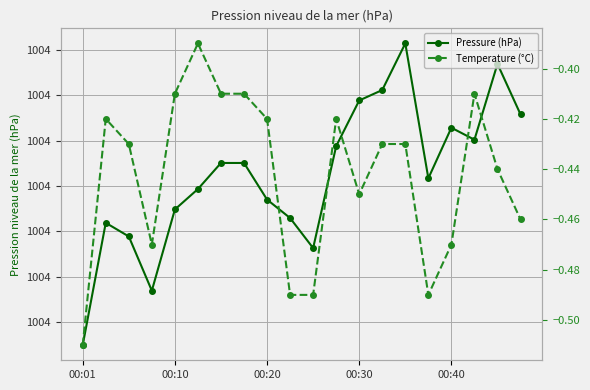

Which has a higher value, 18 or 17?

18